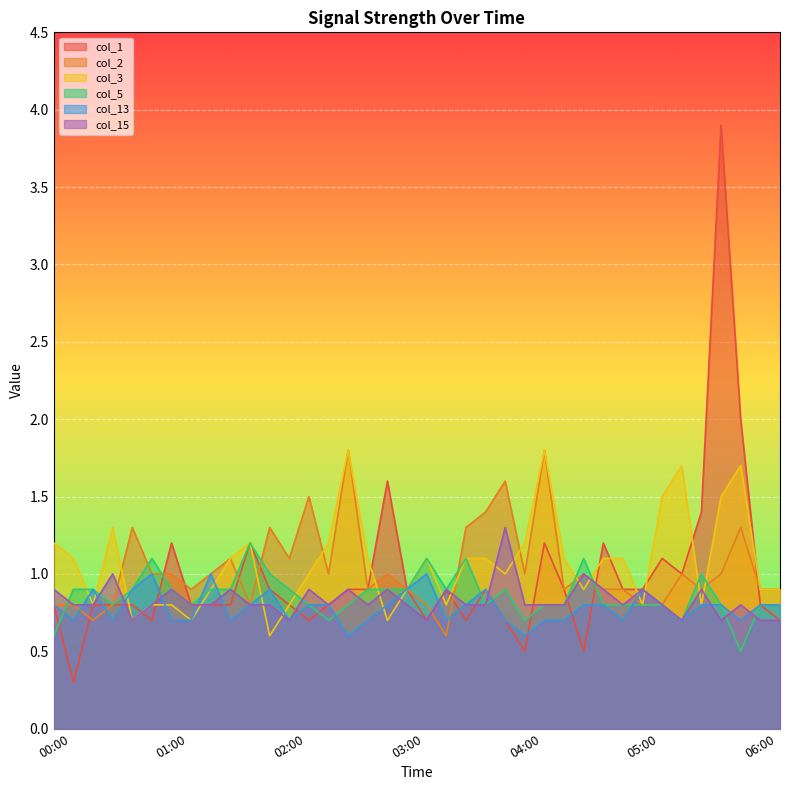

What are all the series names shown in the legend?

col_1, col_2, col_3, col_5, col_13, col_15